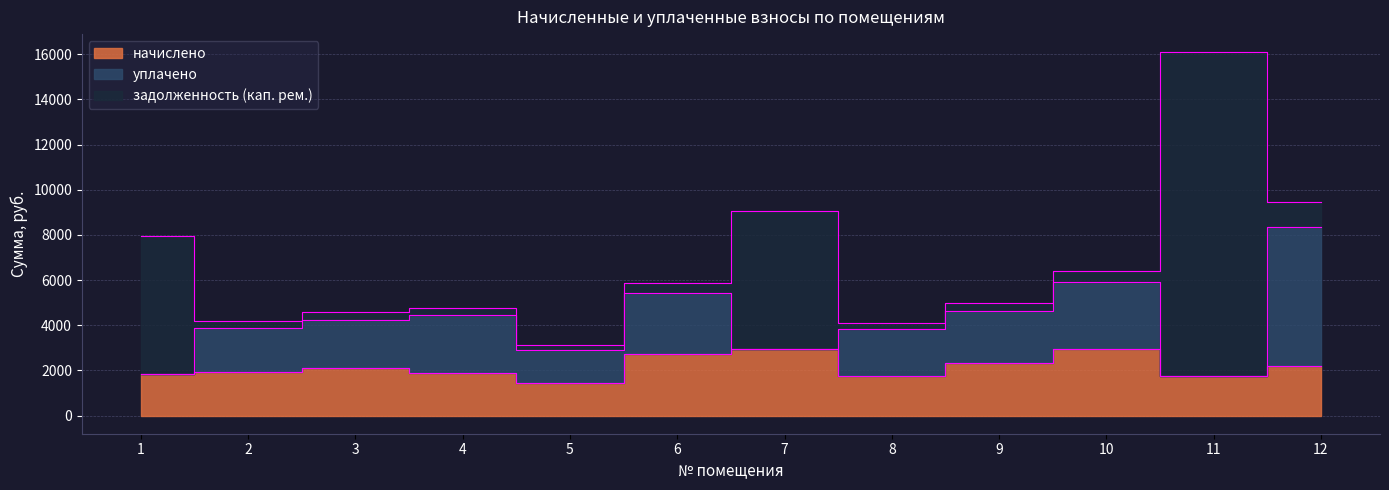

Does the chart display data point markers on the line(s)?

No